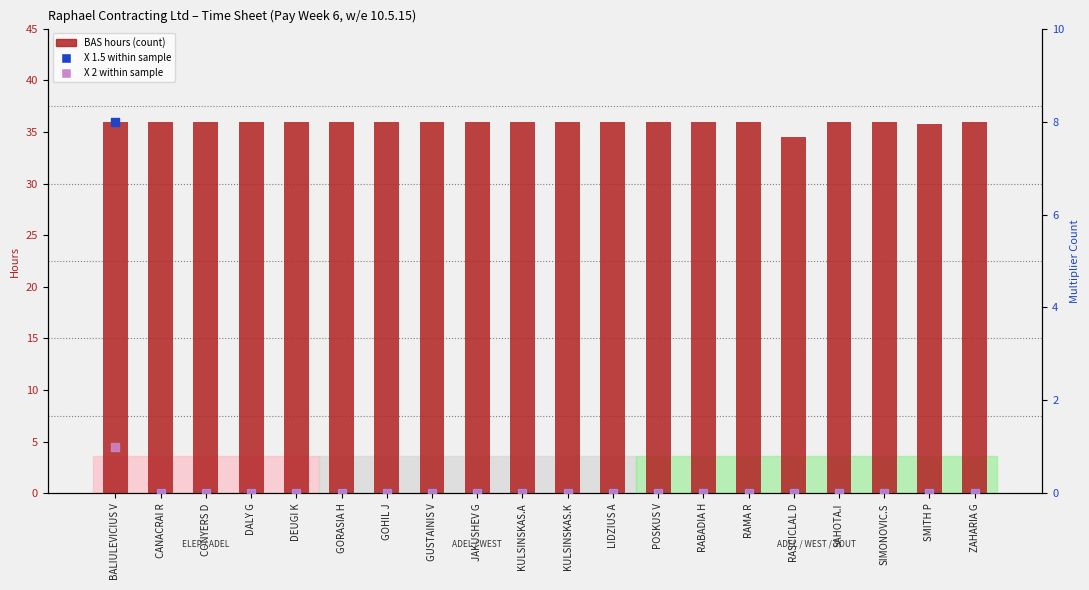

Is the value of BAS hours (count) at CONYERS D greater than the value of X 1.5 multiplier at JAKUSHEV G?

Yes